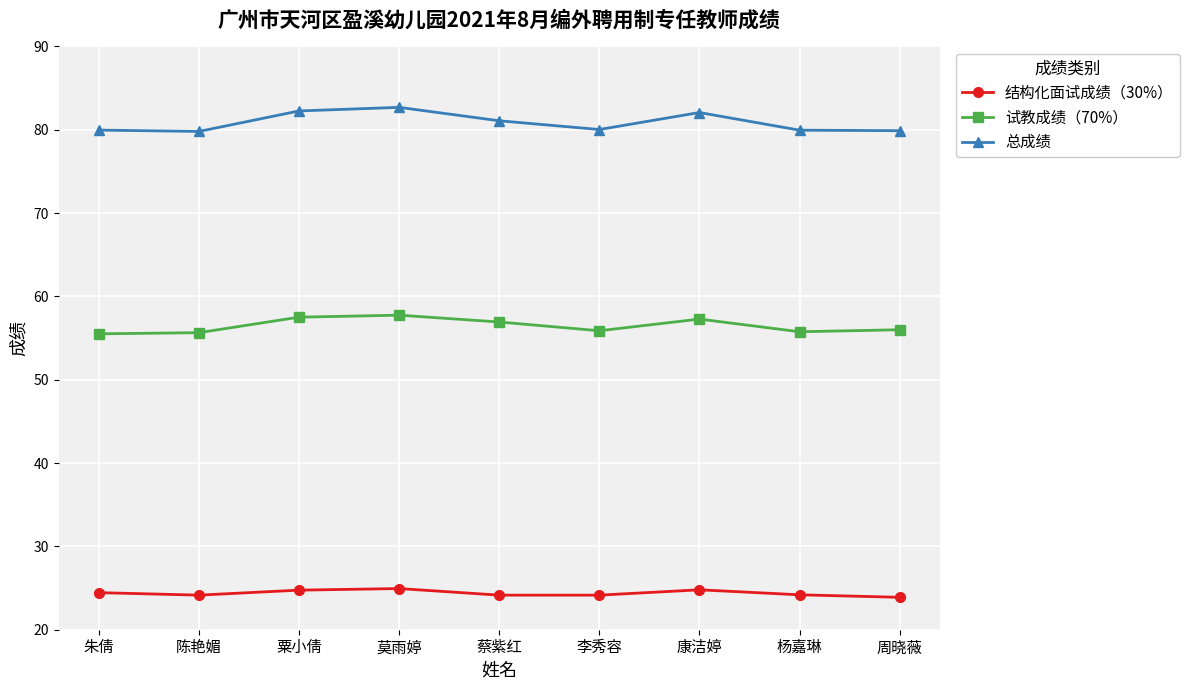

Rank the series by their average value, from highest to lowest.

总成绩, 试教成绩（70%）, 结构化面试成绩（30%）